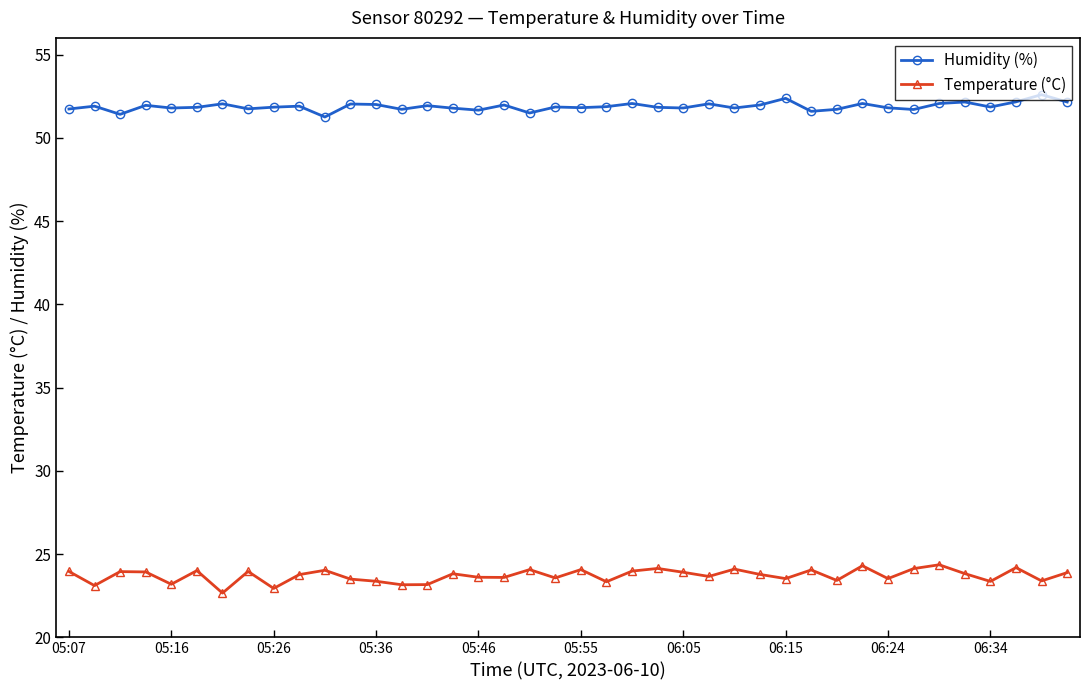

What is the average value of the Humidity (%) series?

51.9